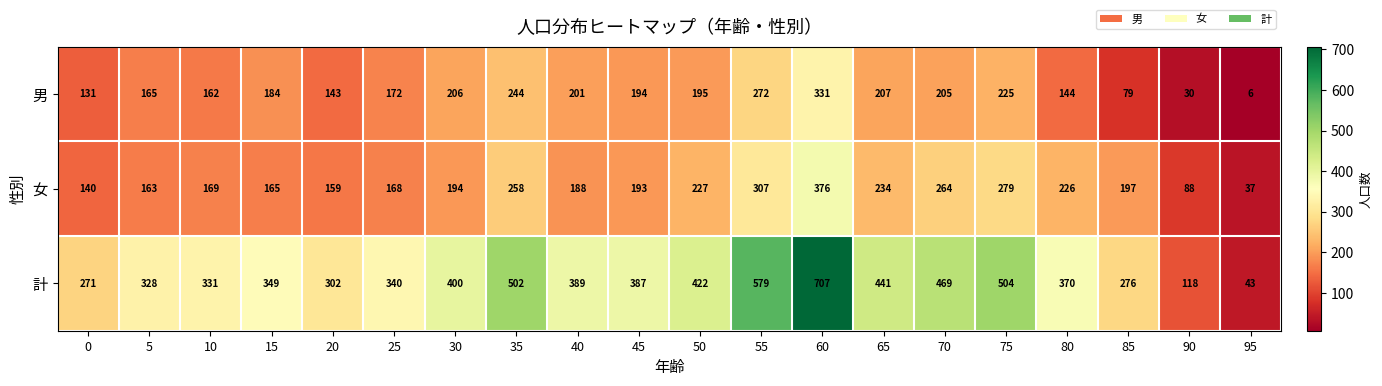

How many series are shown in this chart?

3